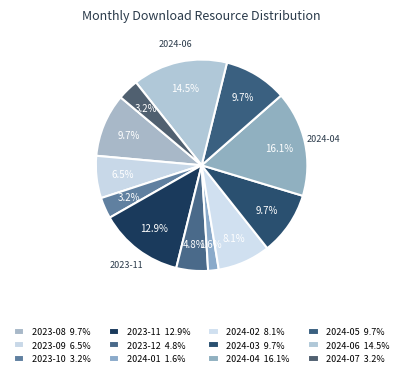

Is 2024-07 the majority of the pie?

No